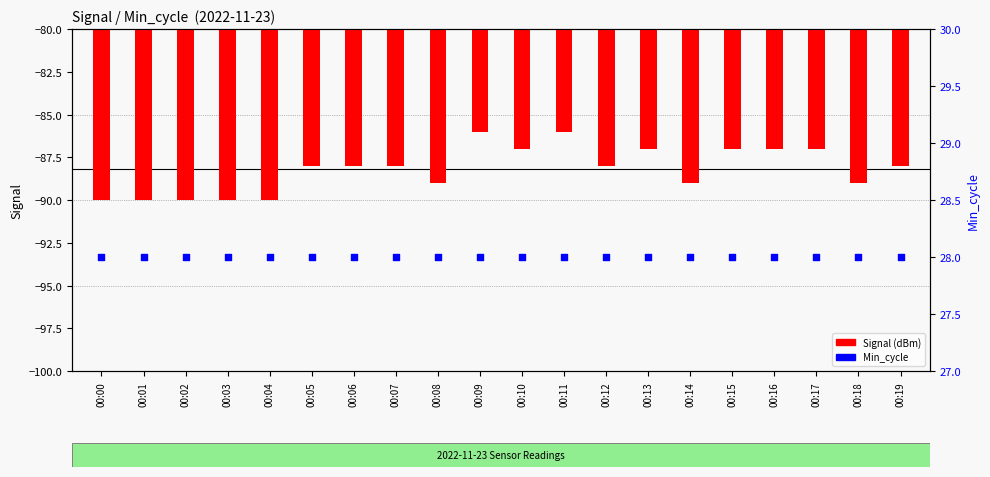

Which series has the largest total across all categories?

Min_cycle